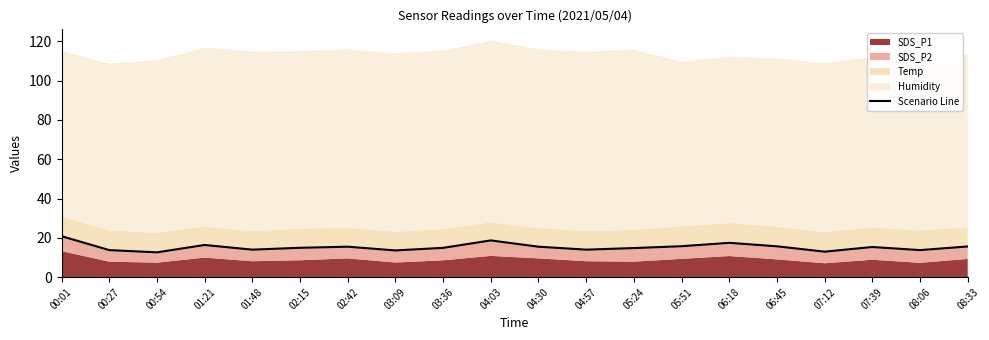

Reading right to left, list all the values displayed in this chart.

15.6	13.8	15.3	13.0	15.7	17.5	15.8	14.8	14.0	15.5	18.7	14.9	13.6	15.5	14.9	14.0	16.4	12.6	13.8	20.9